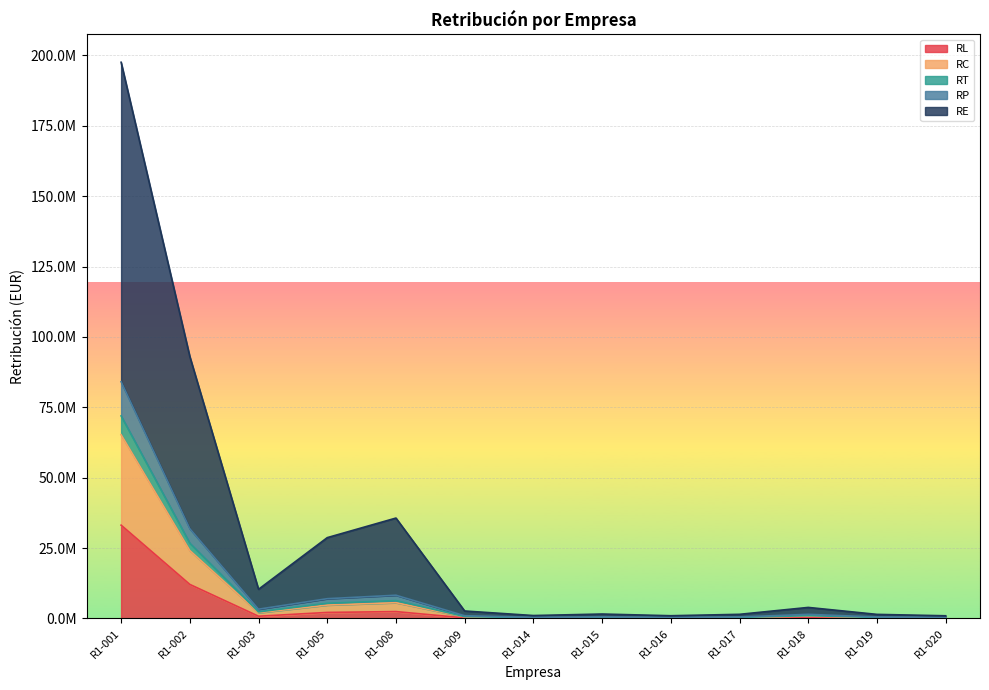

How many values in the RC series exceed 977112?

7